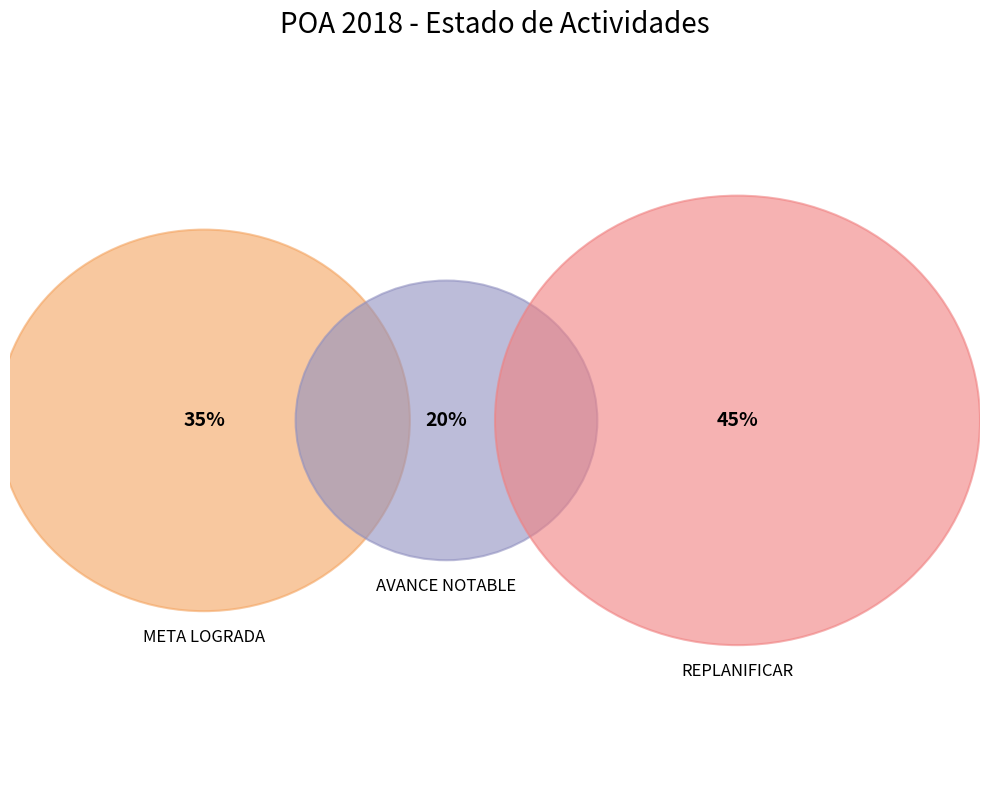

What is the largest slice in the pie chart?

REPLANIFICAR